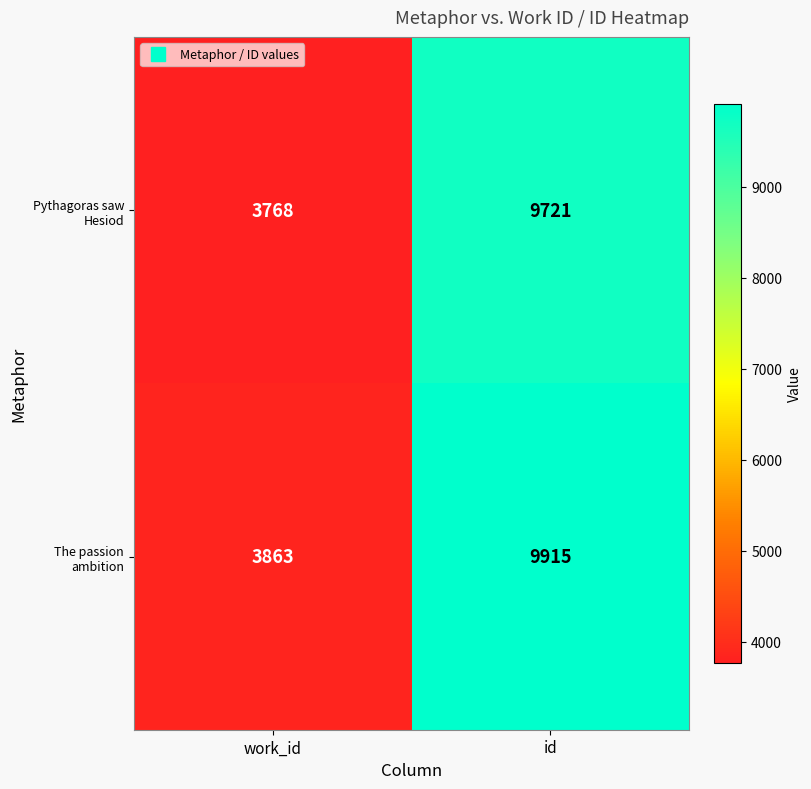

Rank the categories by Pythagoras saw Hesiod value from lowest to highest.

work_id, id